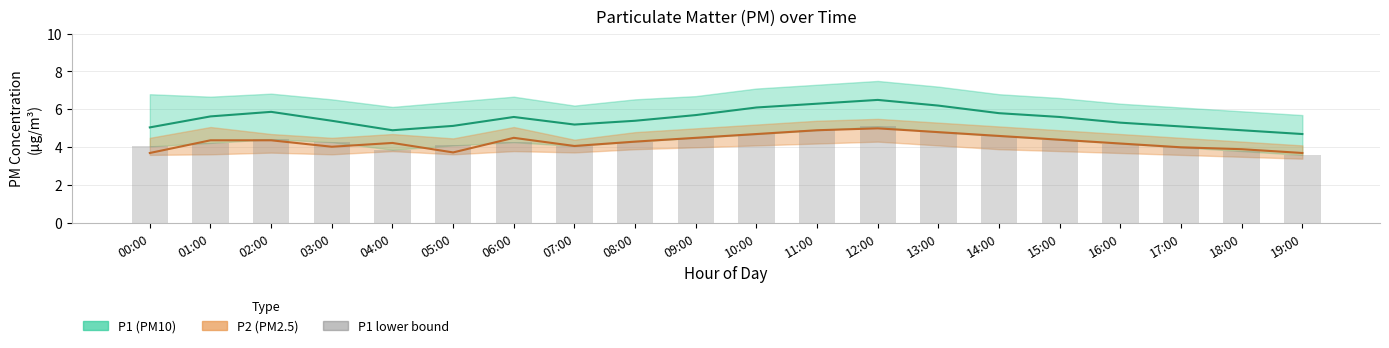

At which category is the sum across all series the highest?

12:00